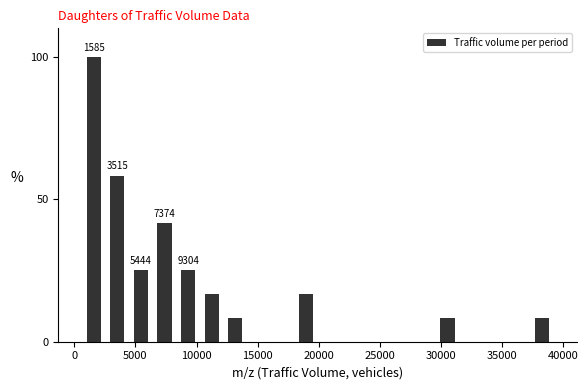

Read against the x-axis, roughly where is the centre of the tallest bar?

1500